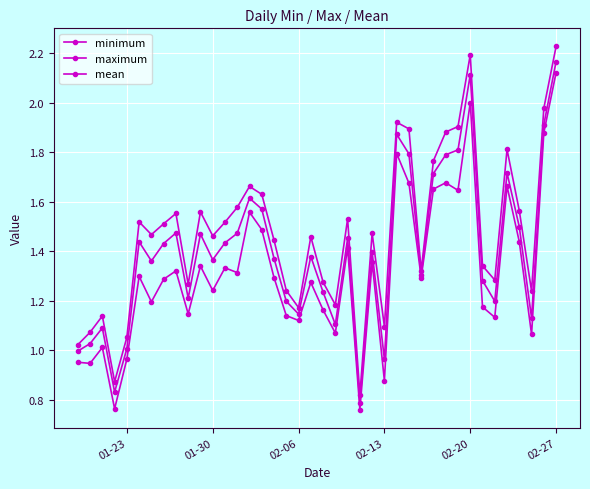

True or false: minimum and mean intersect in this chart.

False